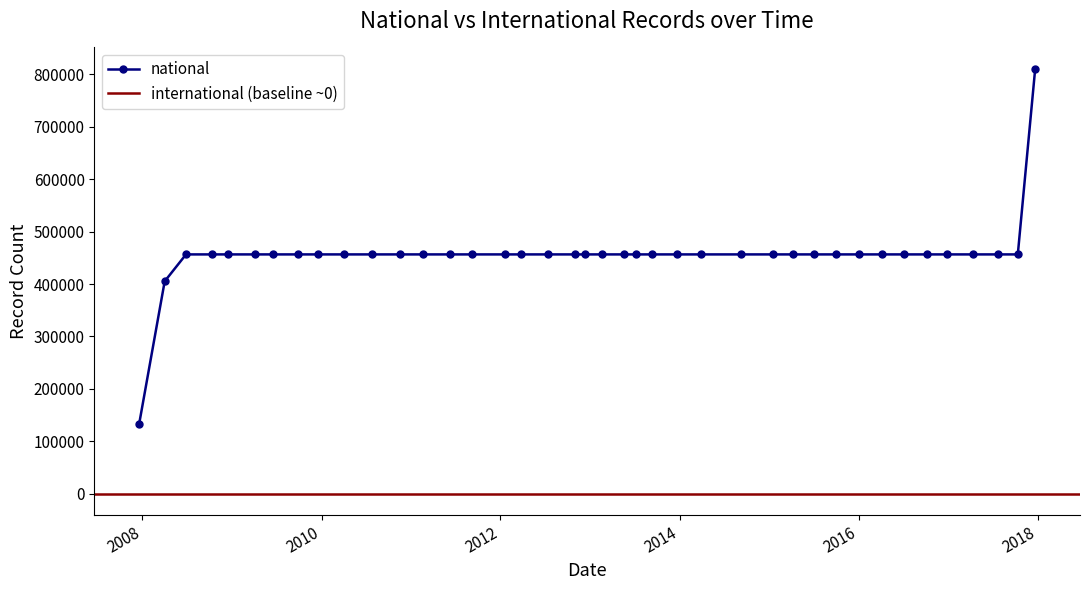

Does the chart display data point markers on the line(s)?

Yes